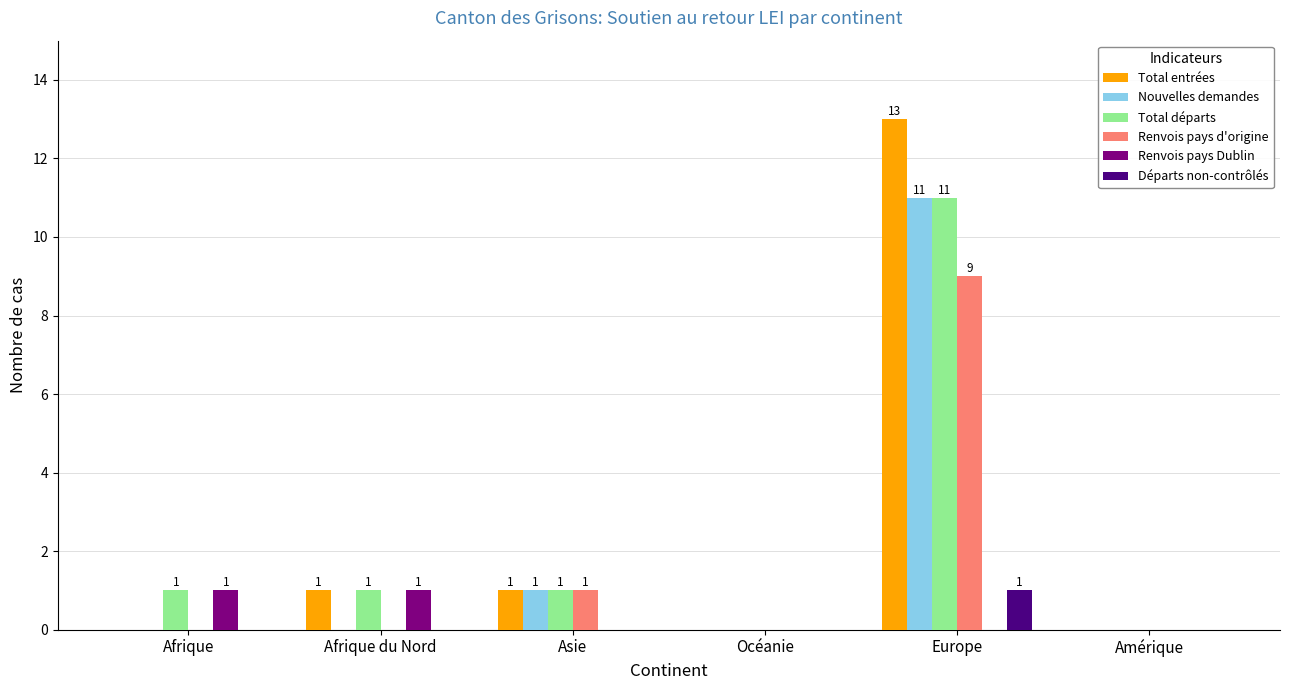

Does the chart contain stacked bars?

No